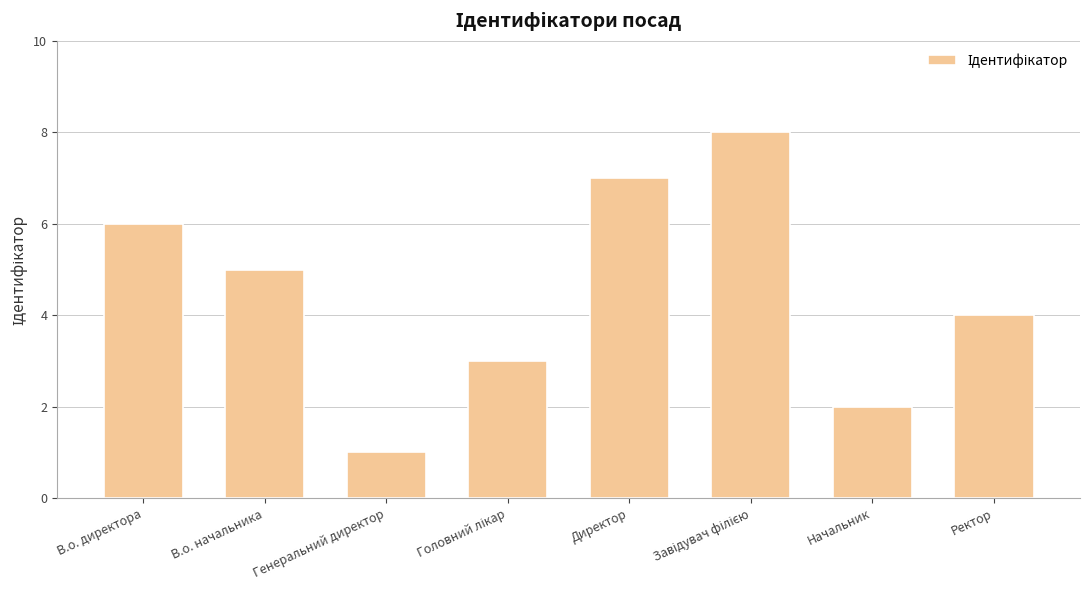

What is the change in value from В.о. директора to Генеральний директор?

-5